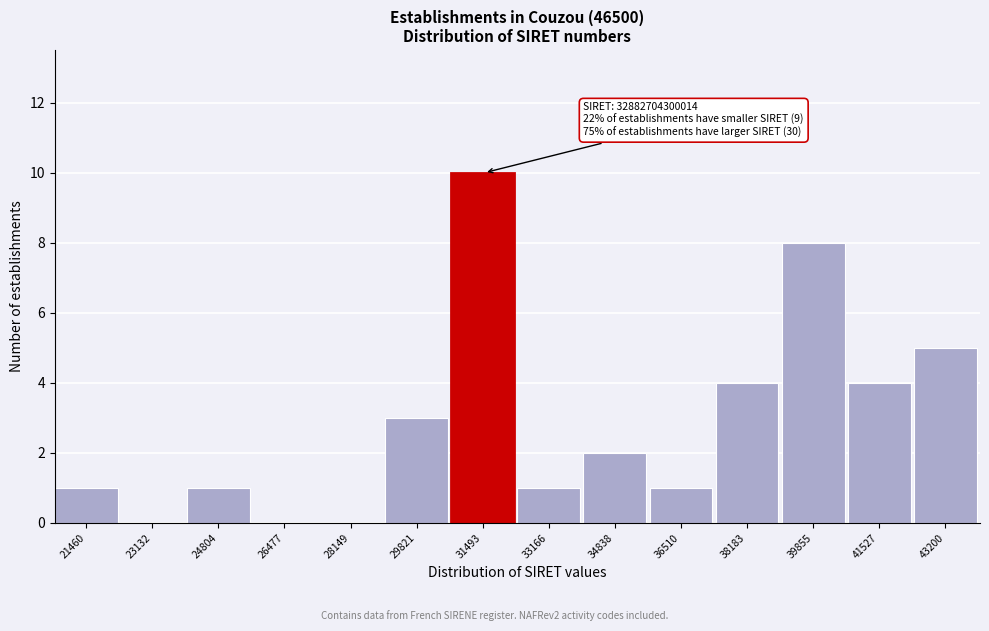

Reading left to right, extract all data points from this chart.

21460=1	23132=0	24804=1	26477=0	28149=0	29821=3	31493=10	33166=1	34838=2	36510=1	38183=4	39855=8	41527=4	43200=5